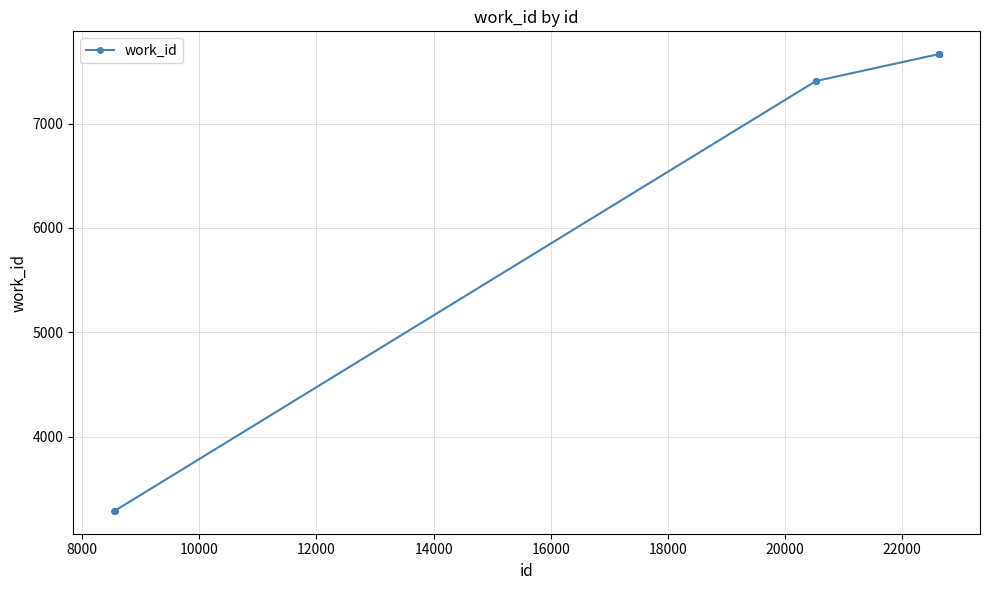

What is the difference between the maximum and minimum values?

4375